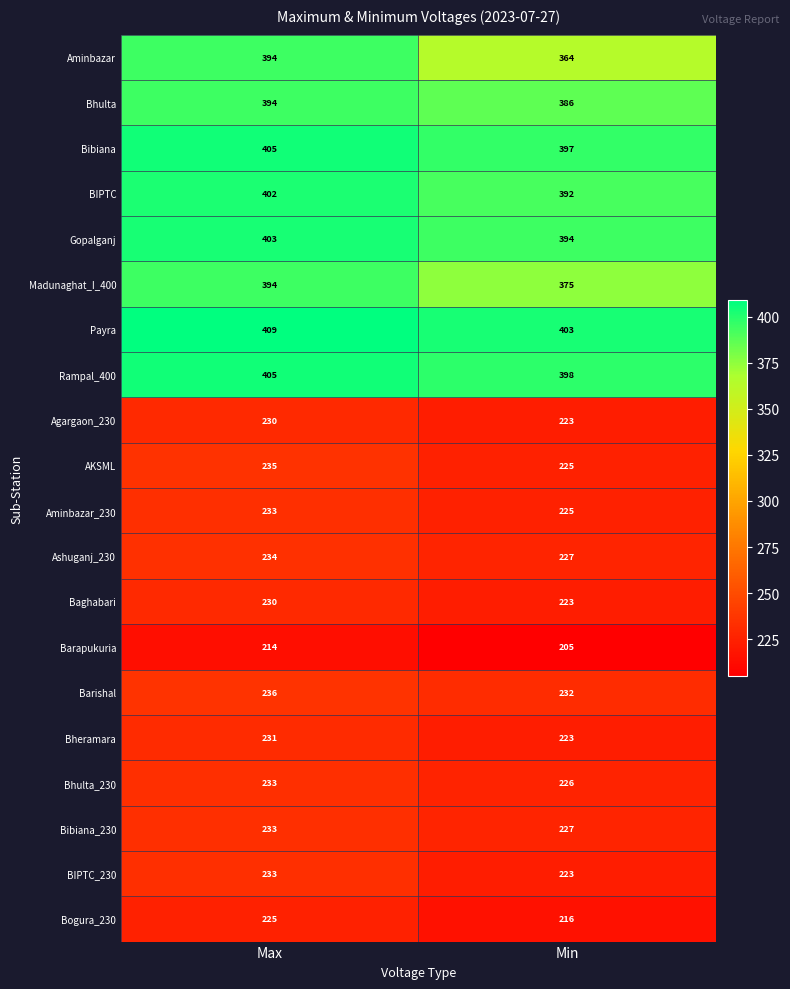

At which category is the sum across all series the highest?

Max